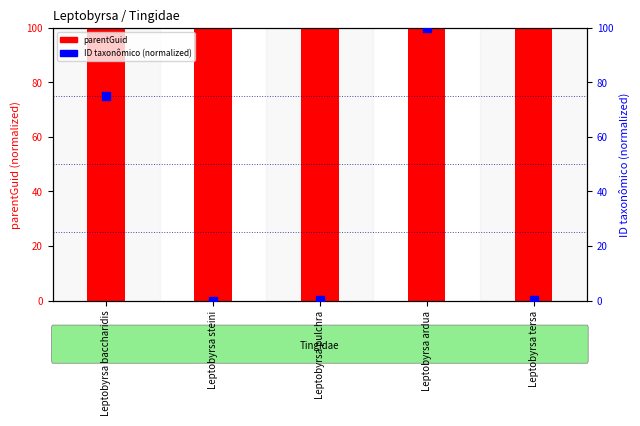

At which category is the sum across all series the highest?

Leptobyrsa ardua